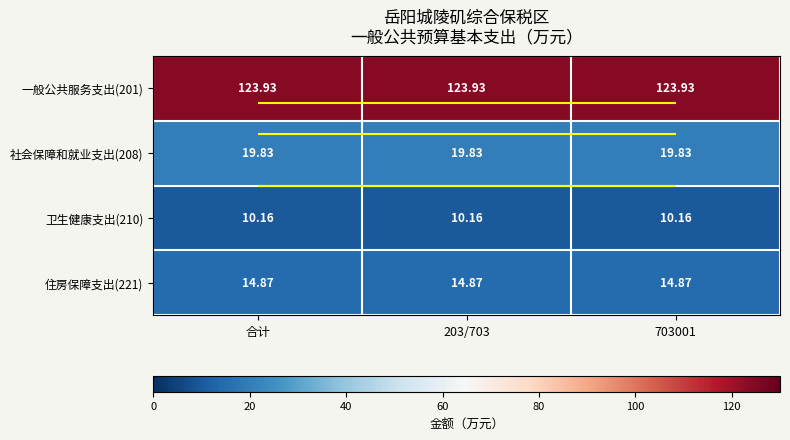

Between 703001 and 203/703, which is larger?

703001